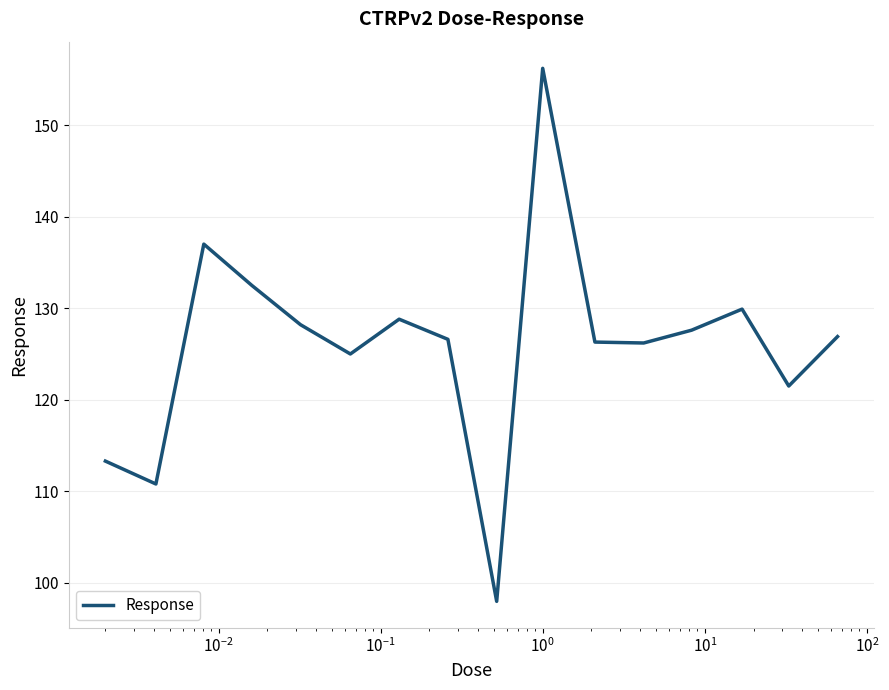

What is the maximum value shown in the chart?

156.2